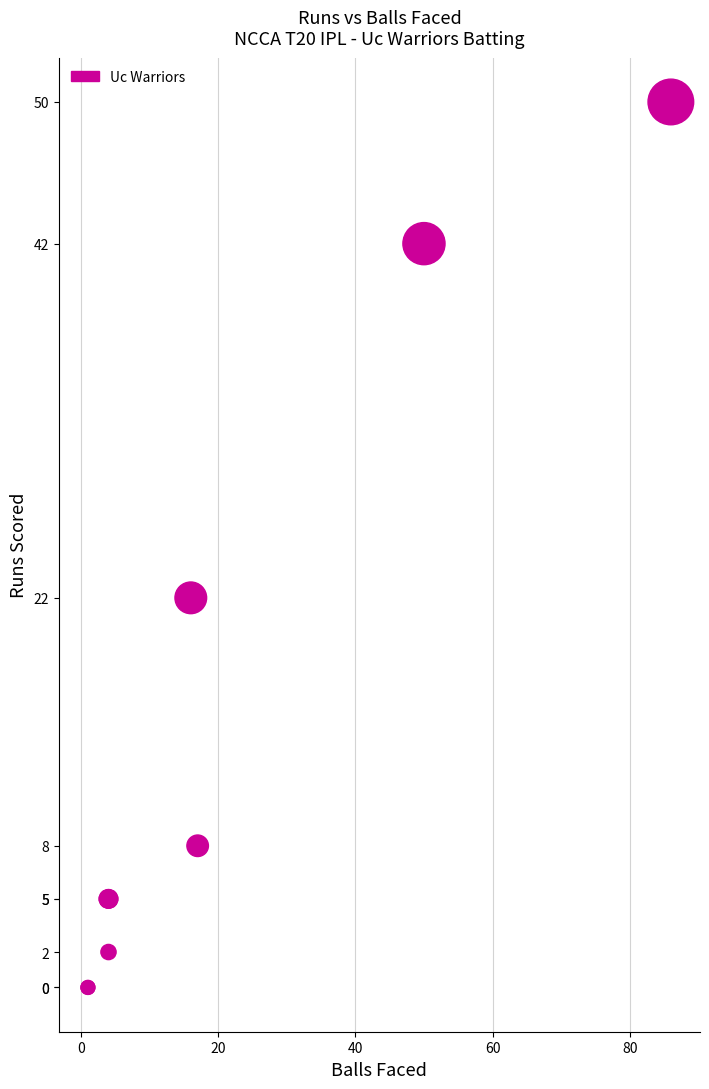

What Y value in the scatter plot is closest to 25?

22